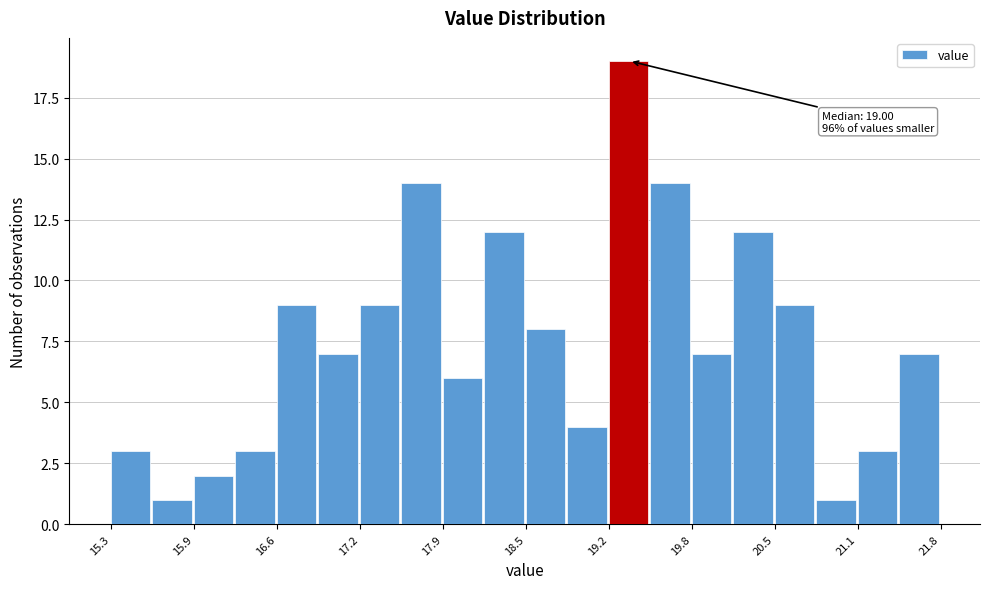

Around what value on the x-axis is the tallest bar? Give the approximate position of its centre, as read against the axis.

19.3